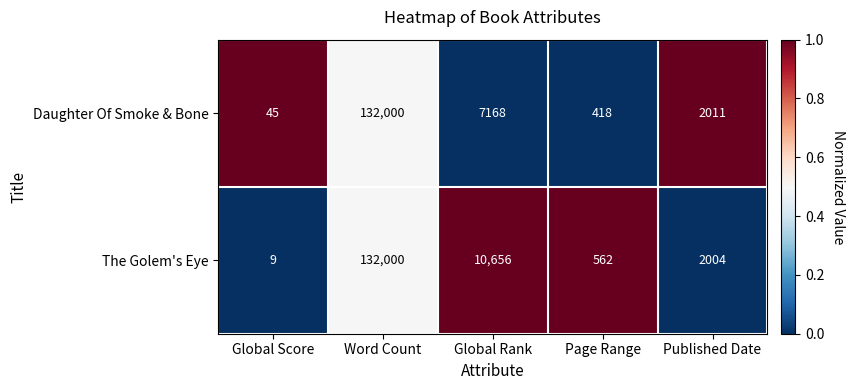

What is the spread (max minus min) of values at Page Range?

144